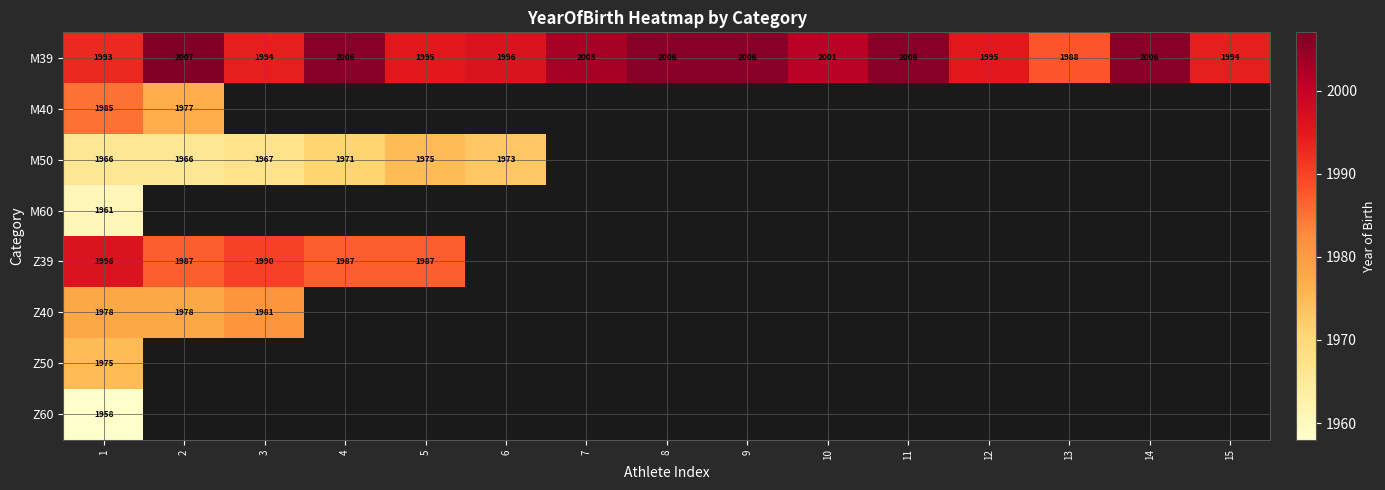

What is the difference between the maximum and minimum values in the M39 series?

19